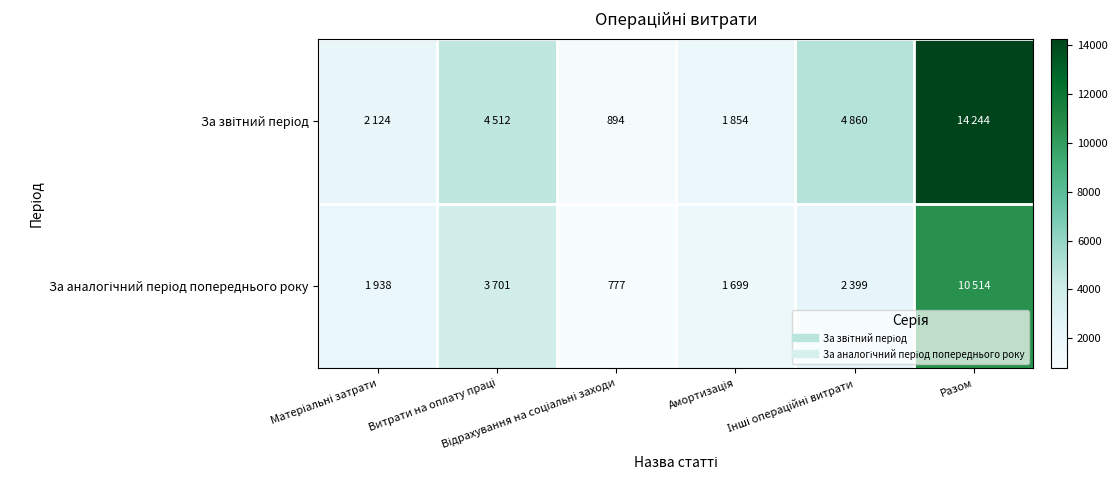

True or false: За аналогічний період попереднього року has a value of 3498 at Інші операційні витрати.

False